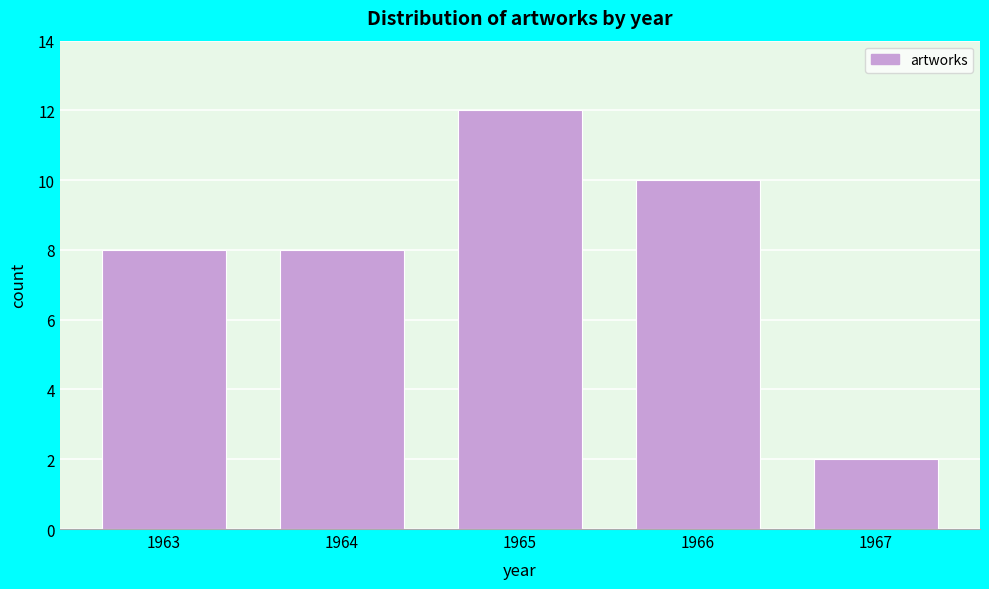

Reading left to right, list all the values displayed in this chart.

8	8	12	10	2